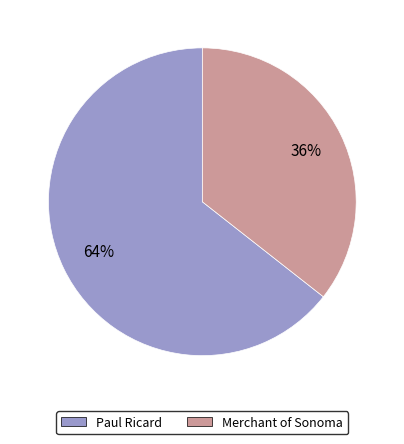

What is the largest slice in the pie chart?

Paul Ricard